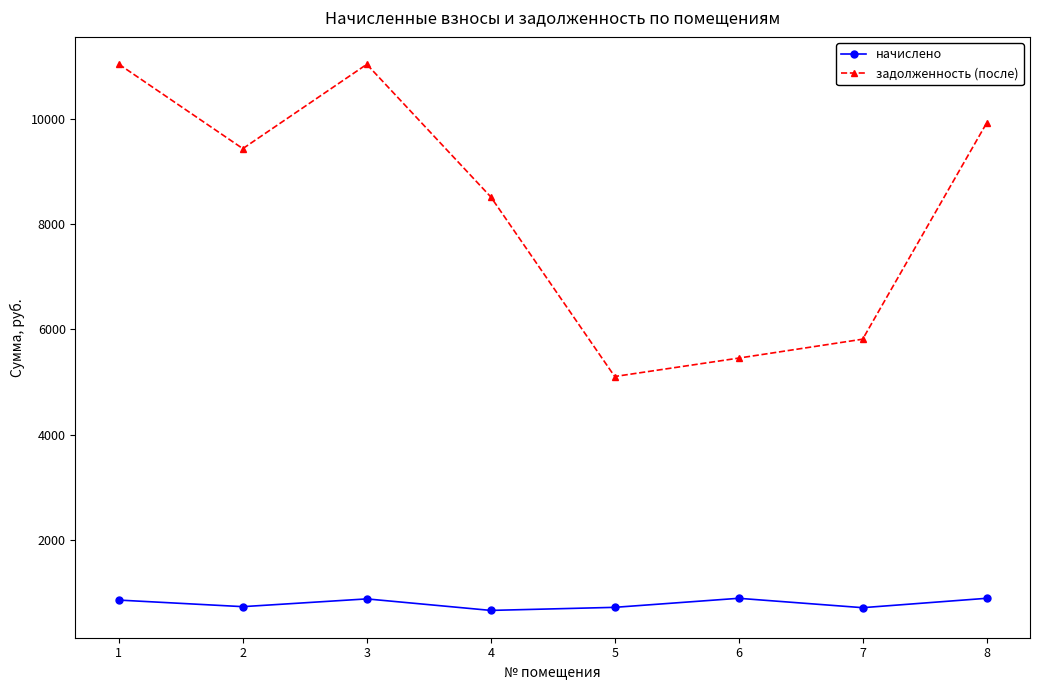

What is the value of the задолженность (после) point at the 6th from the left?

5453.7